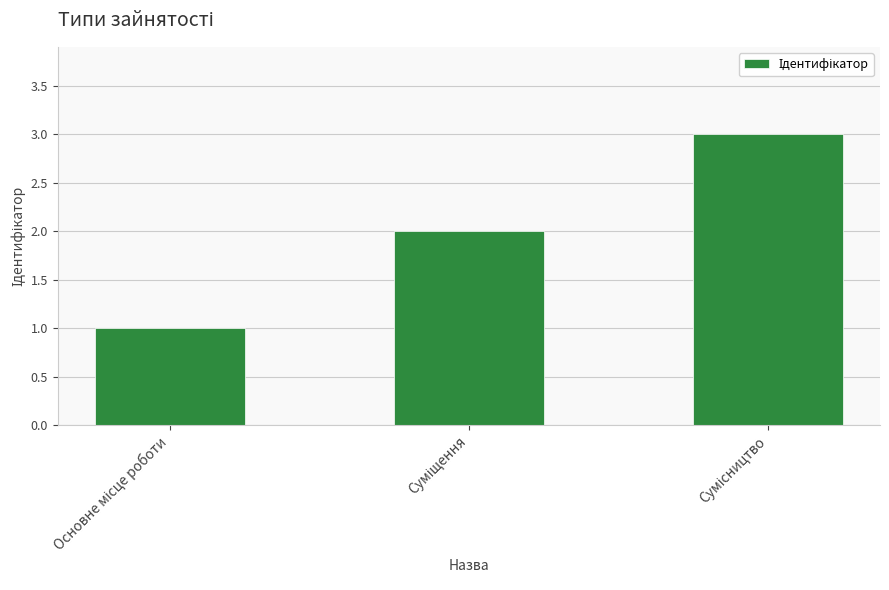

What is the value of the 3rd bar from the left?

3